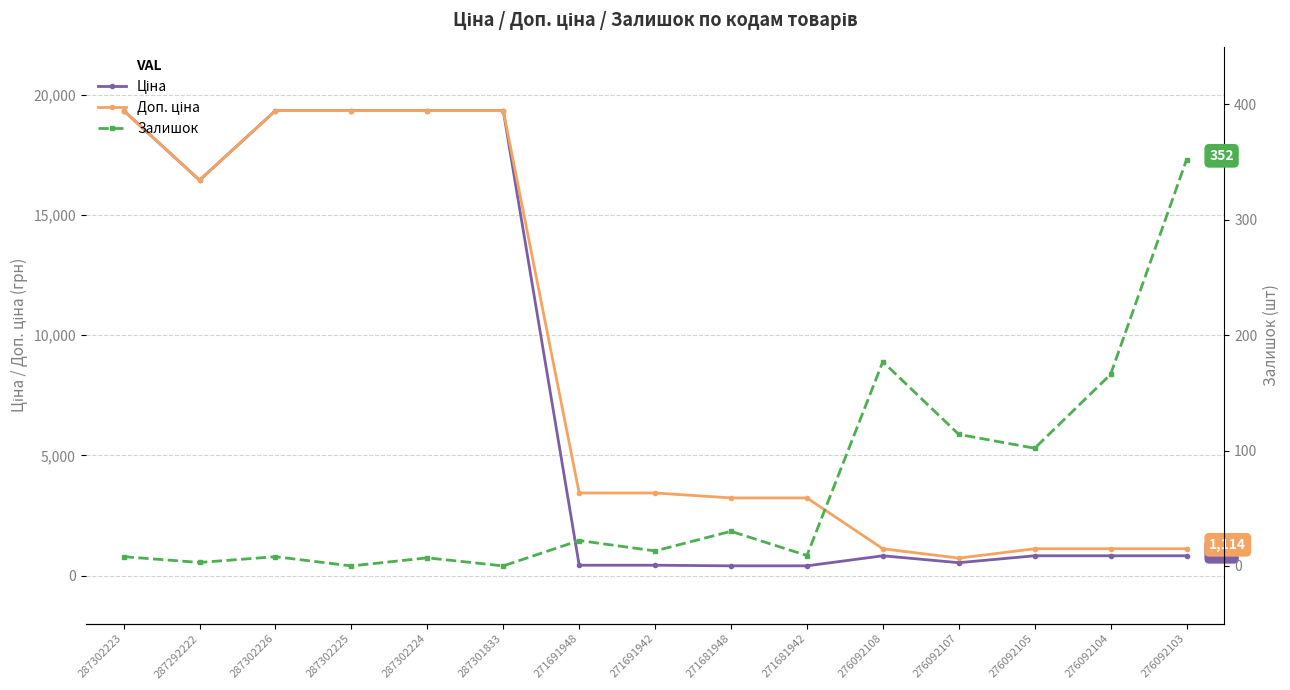

True or false: Ціна and Залишок cross at least once.

False